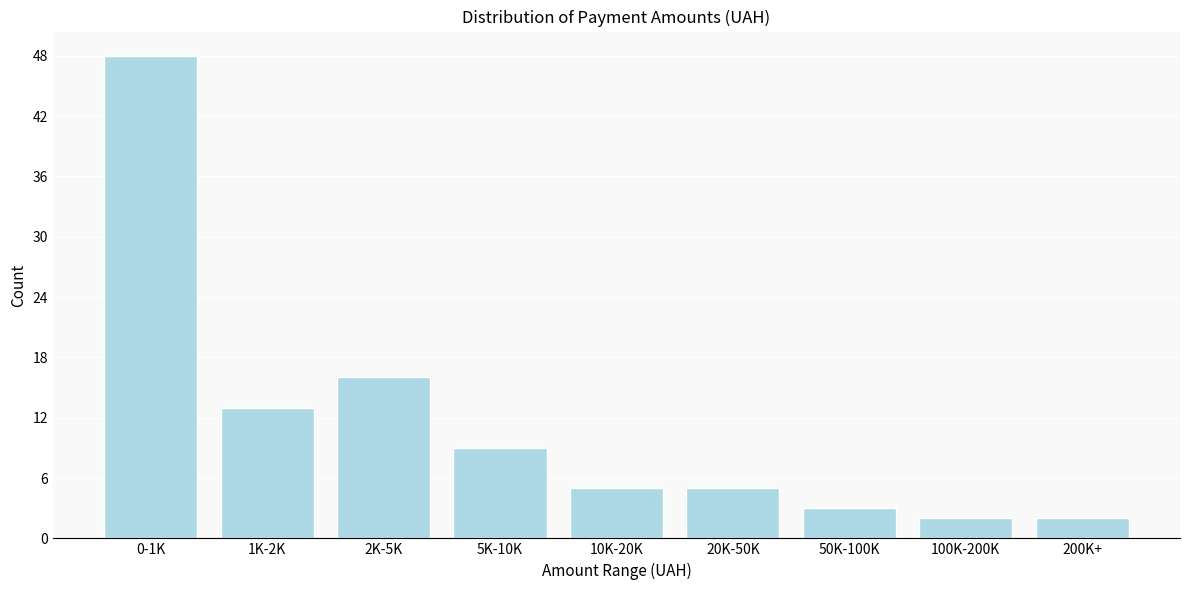

Reading left to right, list all the values displayed in this chart.

0-1K=48	1K-2K=13	2K-5K=16	5K-10K=9	10K-20K=5	20K-50K=5	50K-100K=3	100K-200K=2	200K+=2